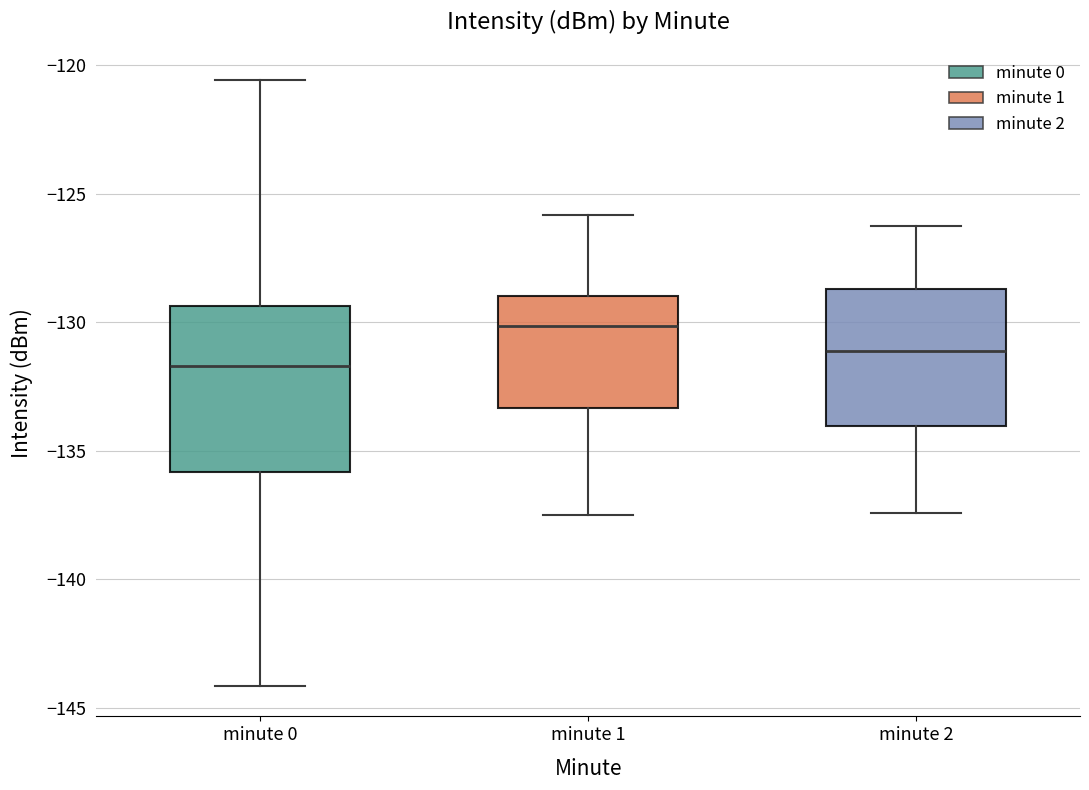

Which box has the highest median line?

minute 1